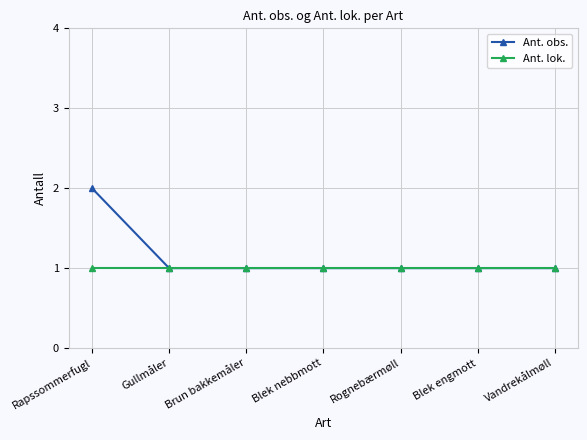

What is the highest value of the Ant. lok. series?

1